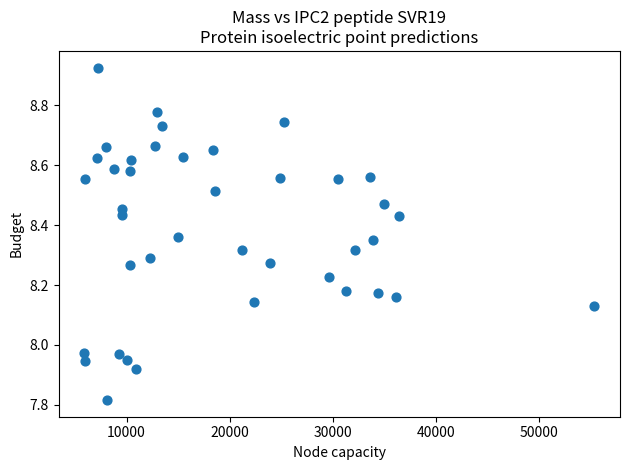

What is the range of X values (max minus min)?

49442.2